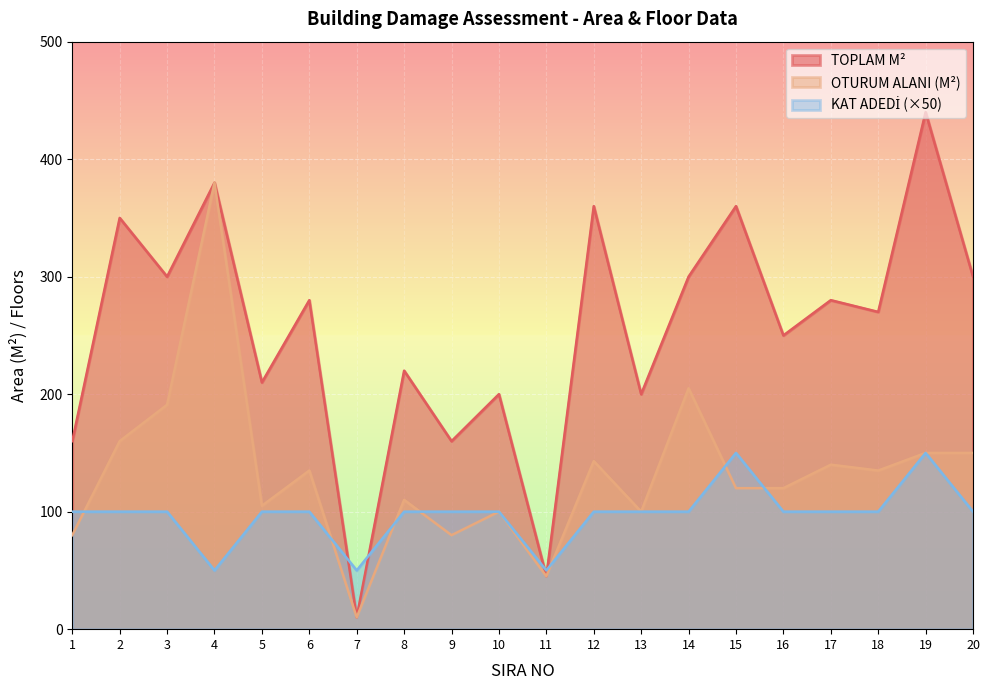

Reading left to right, extract all data points from this chart.

TOPLAM M²: 1=160	2=350	3=300	4=380	5=210	6=280	7=10	8=220	9=160	10=200	11=45	12=360	13=200	14=300	15=360	16=250	17=280	18=270	19=440	20=300
OTURUM ALANI (M²): 1=80	2=160	3=191	4=380	5=105	6=135	7=10	8=110	9=80	10=100	11=45	12=143	13=100	14=205	15=120	16=120	17=140	18=135	19=150	20=150
KAT ADEDİ: 1=100	2=100	3=100	4=50	5=100	6=100	7=50	8=100	9=100	10=100	11=50	12=100	13=100	14=100	15=150	16=100	17=100	18=100	19=150	20=100